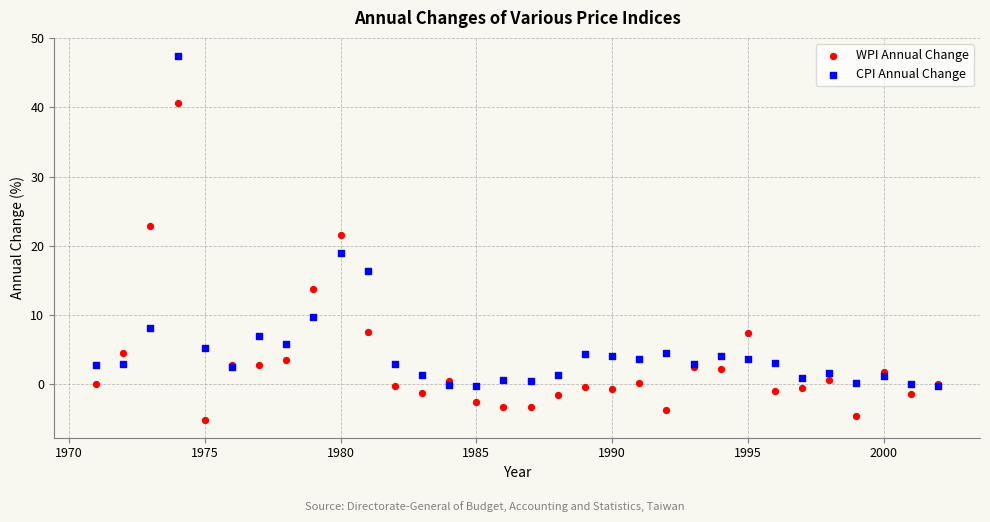

In the WPI Annual Change series, what Y value is closest to 17?

13.8